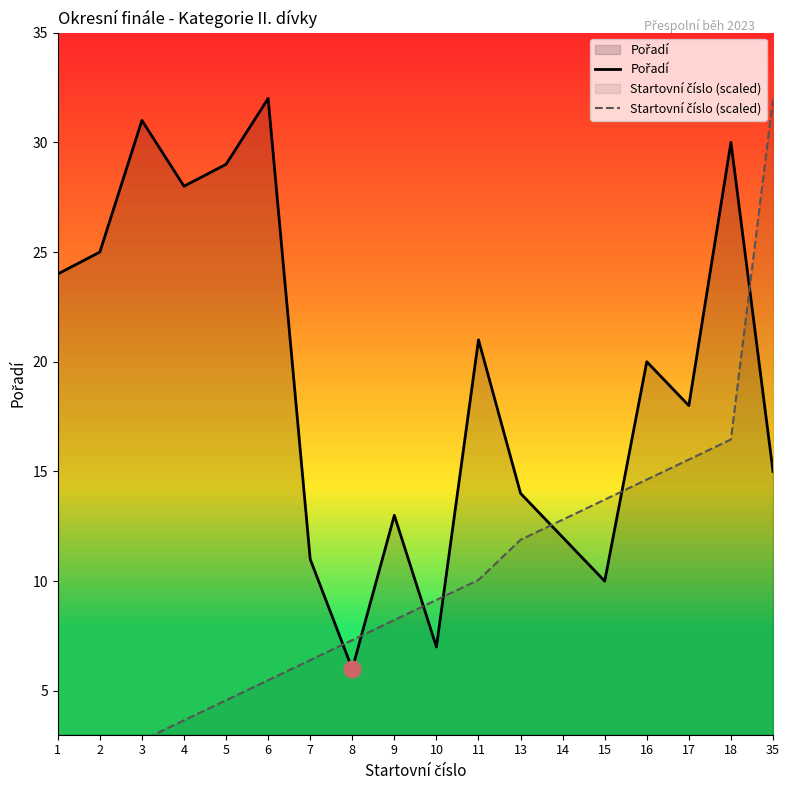

What is the sum of all Pořadí values?

346.0